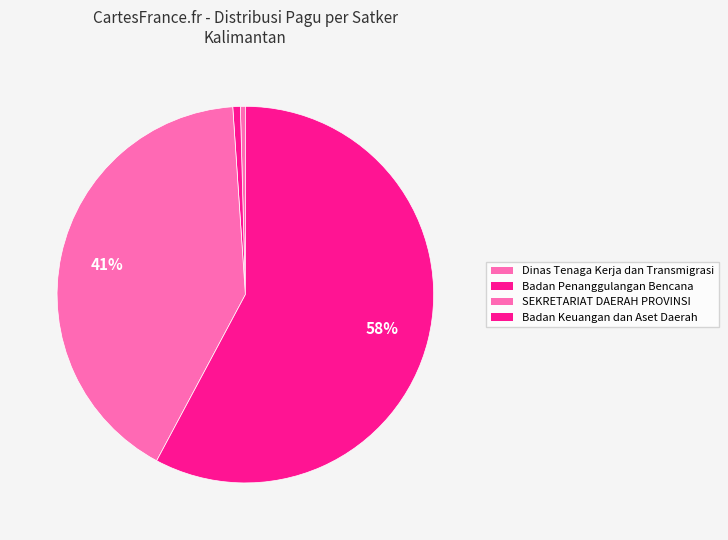

Is there any slice that represents more than half of the pie?

Yes